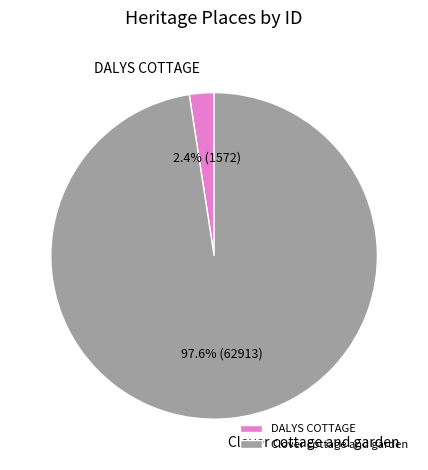

How many segments does this pie chart have?

2